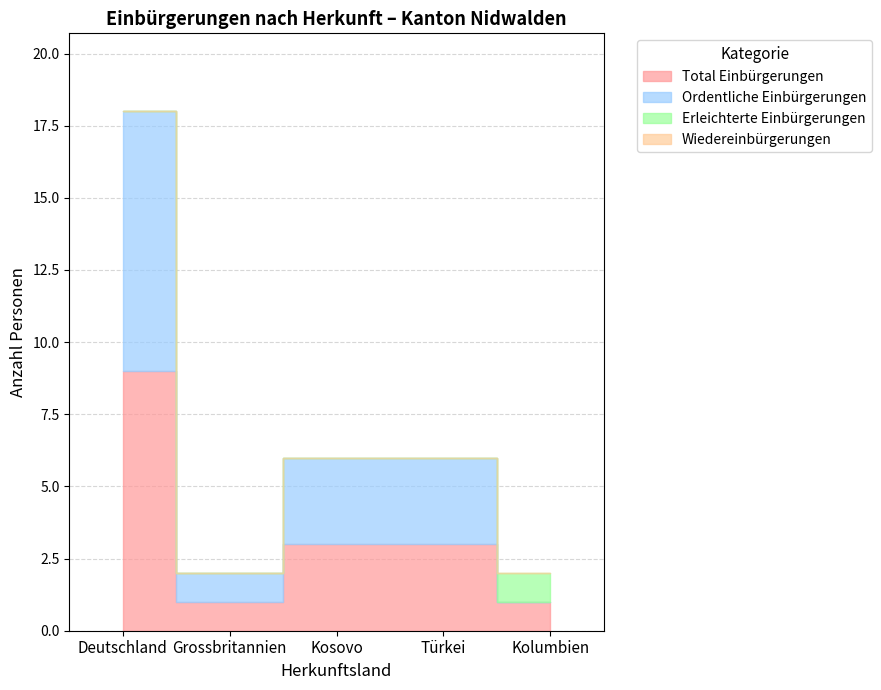

How many values in the Total Einbürgerungen series are below 3?

2